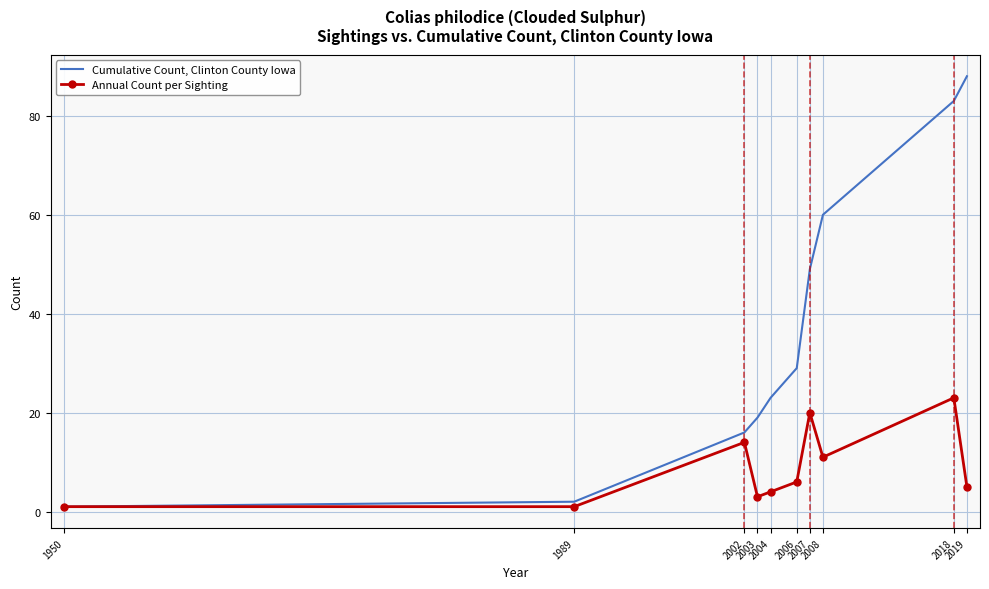

Which series has the largest range (max minus min)?

Cumulative Count, Clinton County Iowa